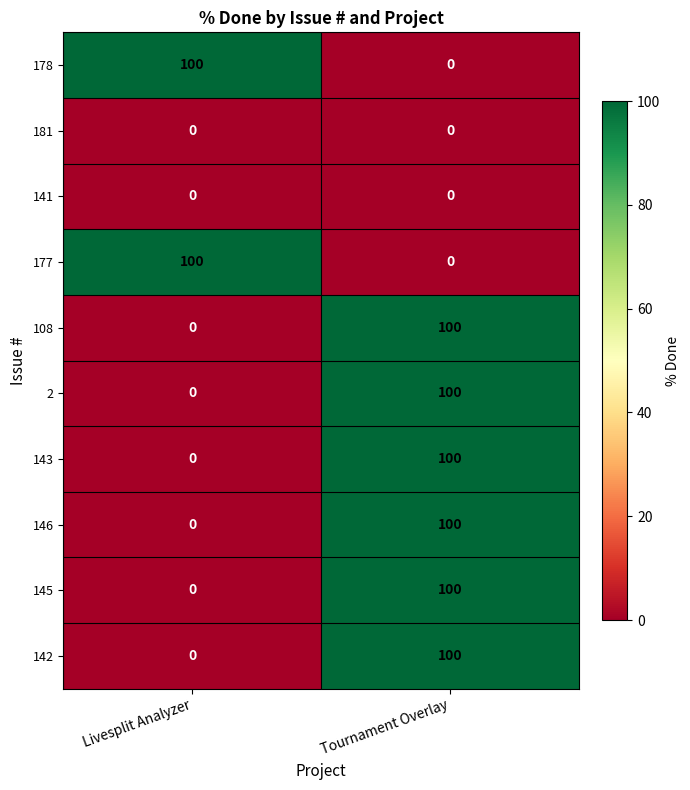

How many categories are shown in the chart?

2